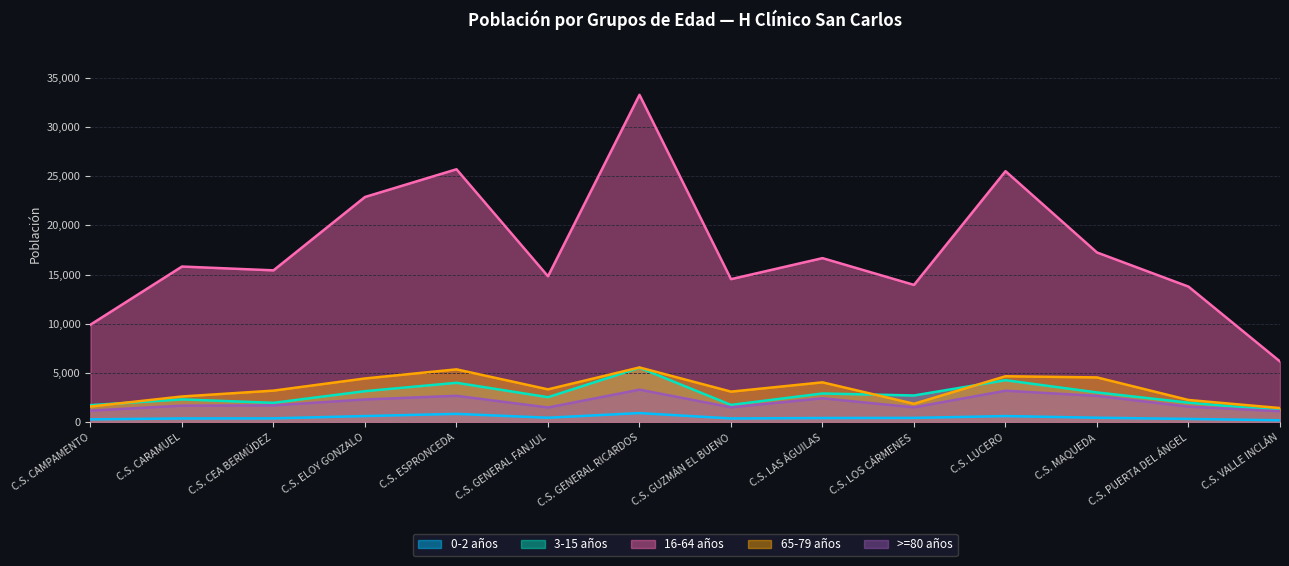

What is the difference between the 16-64 años values at C.S. VALLE INCLÁN and C.S. GENERAL FANJUL?

8655